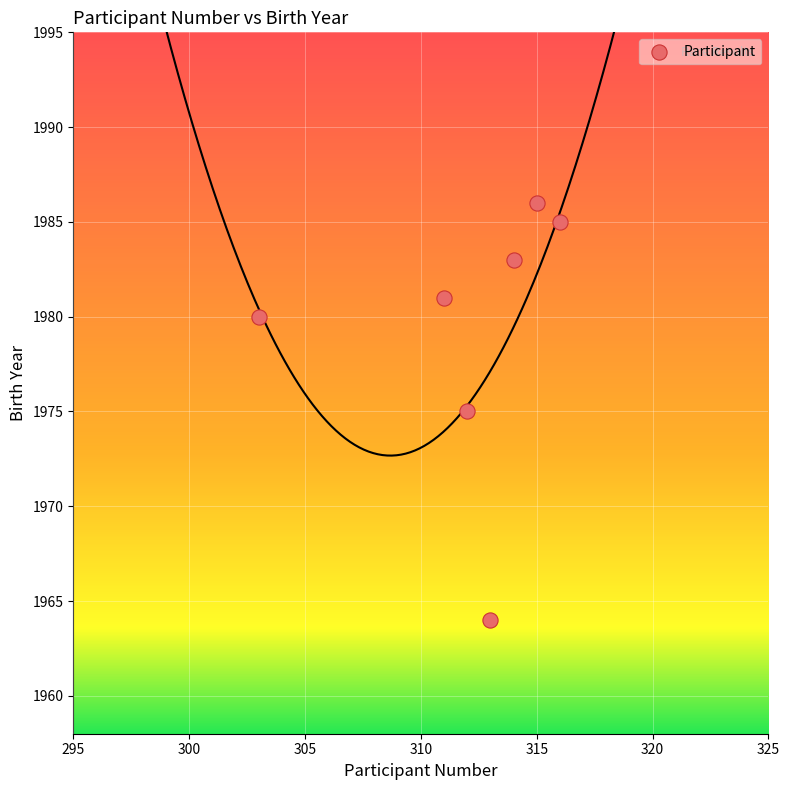

What is the range of Y values (max minus min)?

22